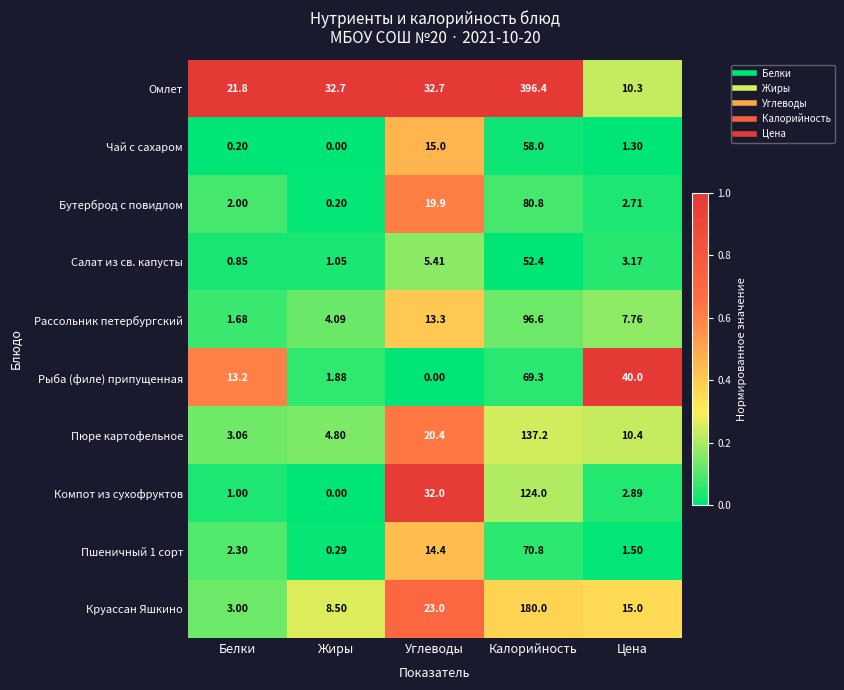

Which category has the highest value in the Салат из св. капусты series?

Калорийность